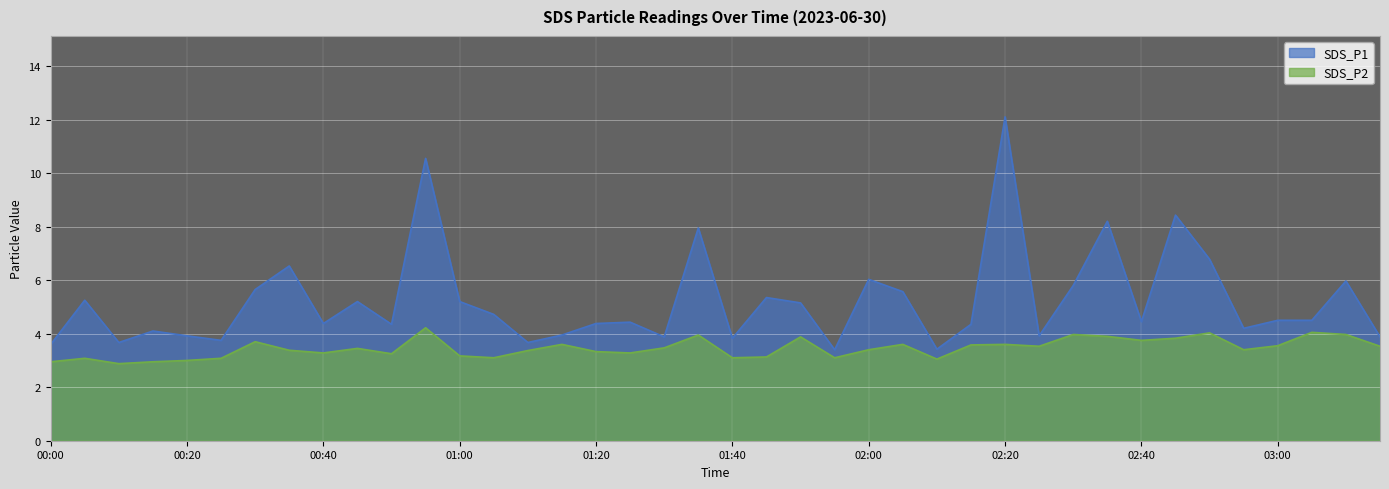

Reading left to right, what are all the values shown in this chart?

SDS_P1: 3.6	5.2	3.7	4.1	3.9	3.8	5.7	6.5	4.4	5.2	4.3	10.6	5.2	4.7	3.7	4.0	4.4	4.4	3.9	8.0	3.8	5.3	5.2	3.4	6.0	5.6	3.4	4.3	12.1	3.9	5.8	8.2	4.5	8.4	6.8	4.2	4.5	4.5	6.0	3.9
SDS_P2: 3.0	3.1	2.9	3.0	3.0	3.1	3.7	3.4	3.3	3.5	3.2	4.2	3.2	3.1	3.4	3.6	3.3	3.3	3.5	4.0	3.1	3.1	3.9	3.1	3.4	3.6	3.0	3.6	3.6	3.5	4.0	3.9	3.8	3.8	4.0	3.4	3.5	4.0	4.0	3.5